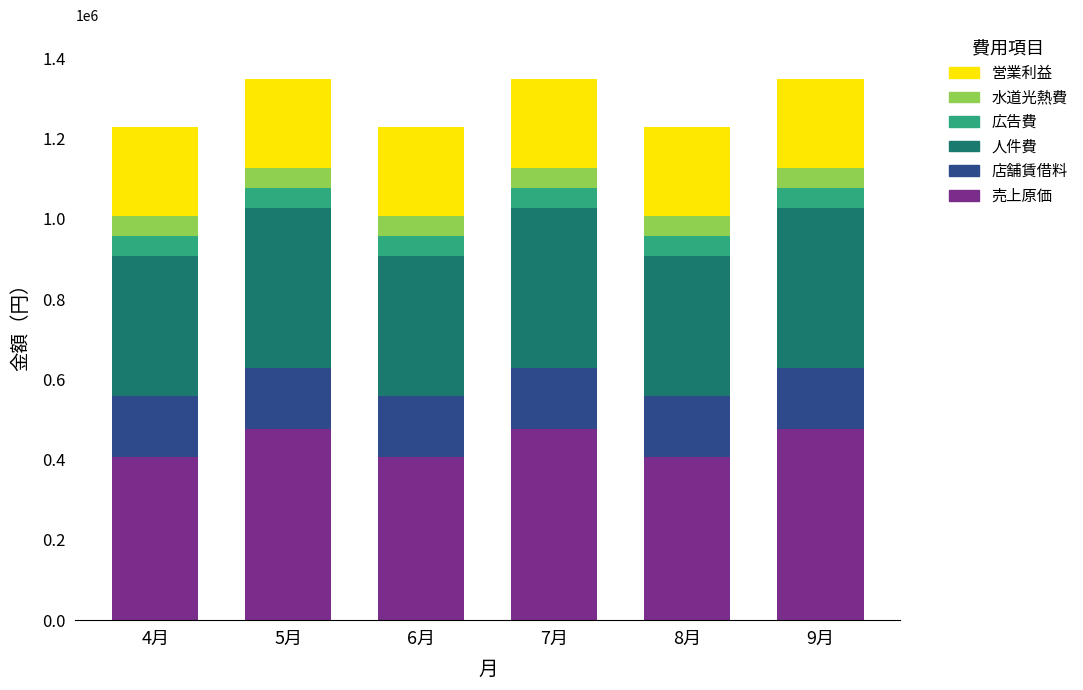

What is the minimum value for 売上原価?

407400